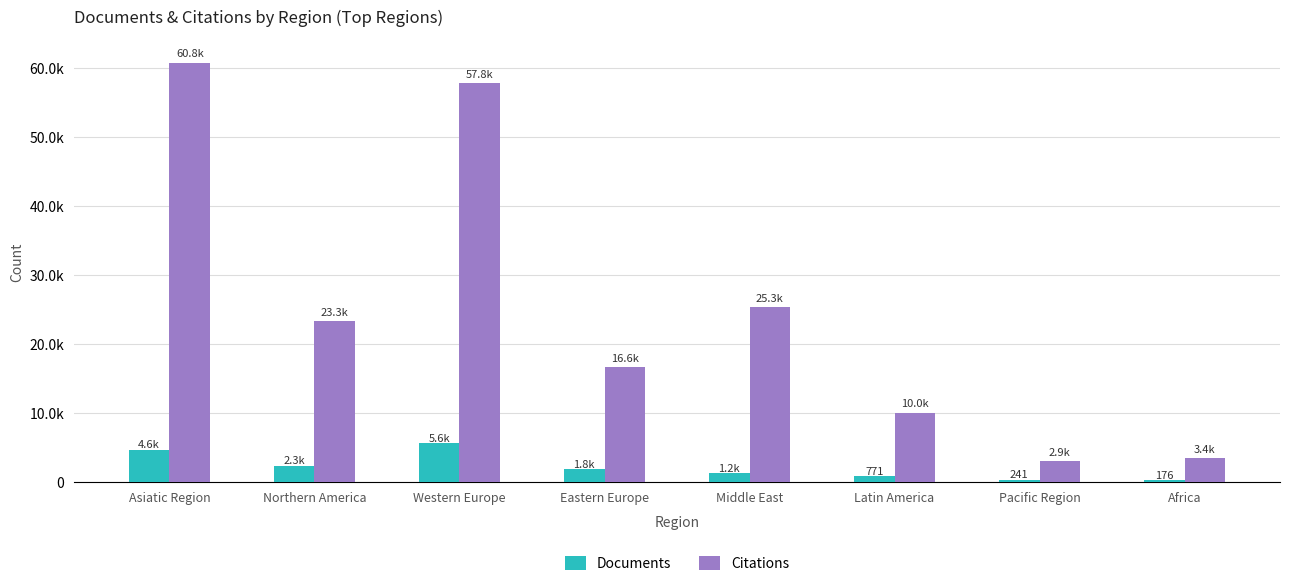

What are all the series names shown in the legend?

Documents, Citations